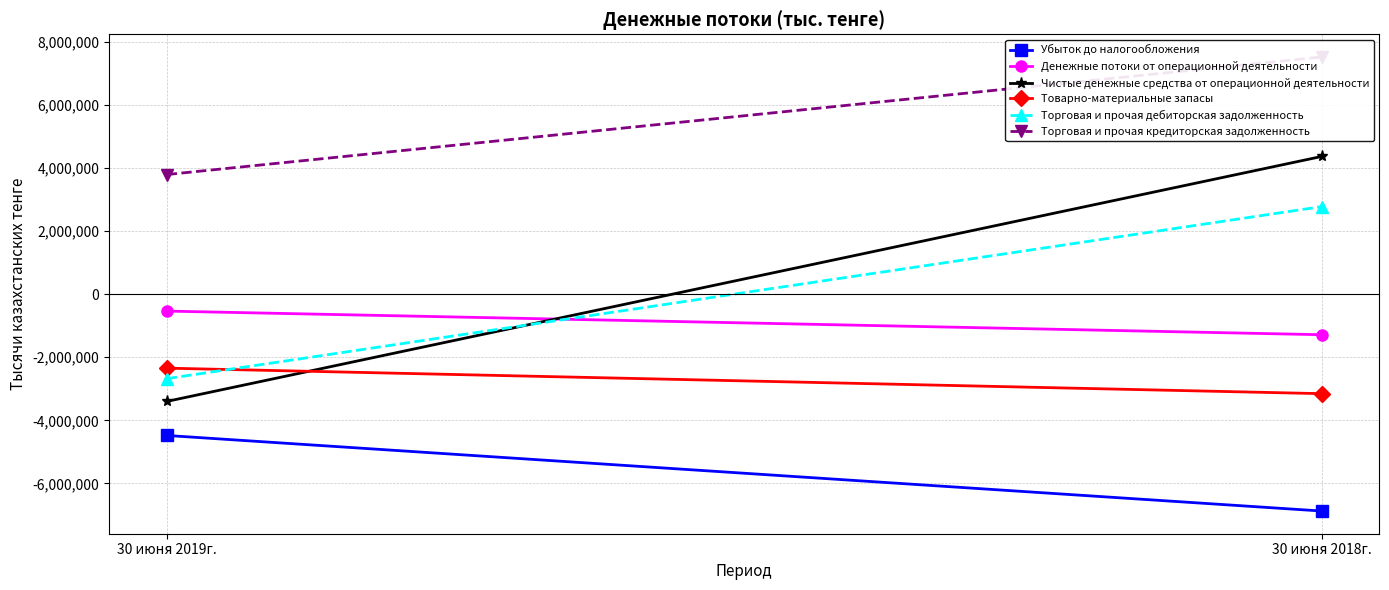

What is the maximum value for Торговая и прочая кредиторская задолженность?

7525190.0